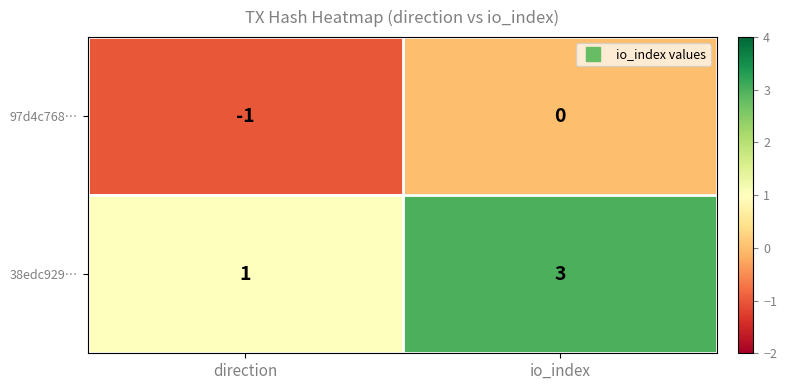

At which label does 97d4c768… reach its minimum?

direction